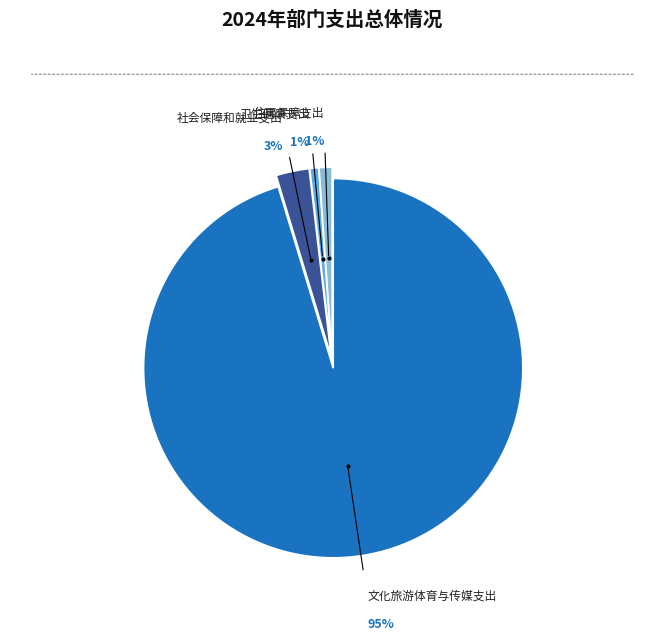

To the nearest percent, what is the average slice percentage?

25%